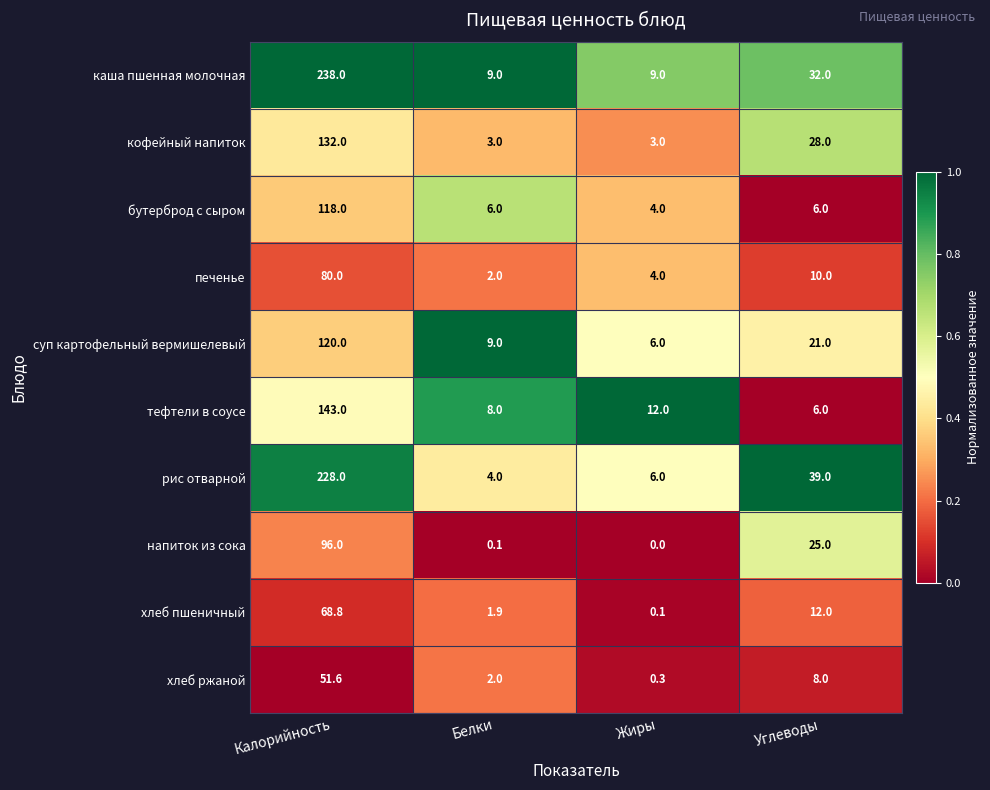

What is the maximum value shown in the chart?

238.0